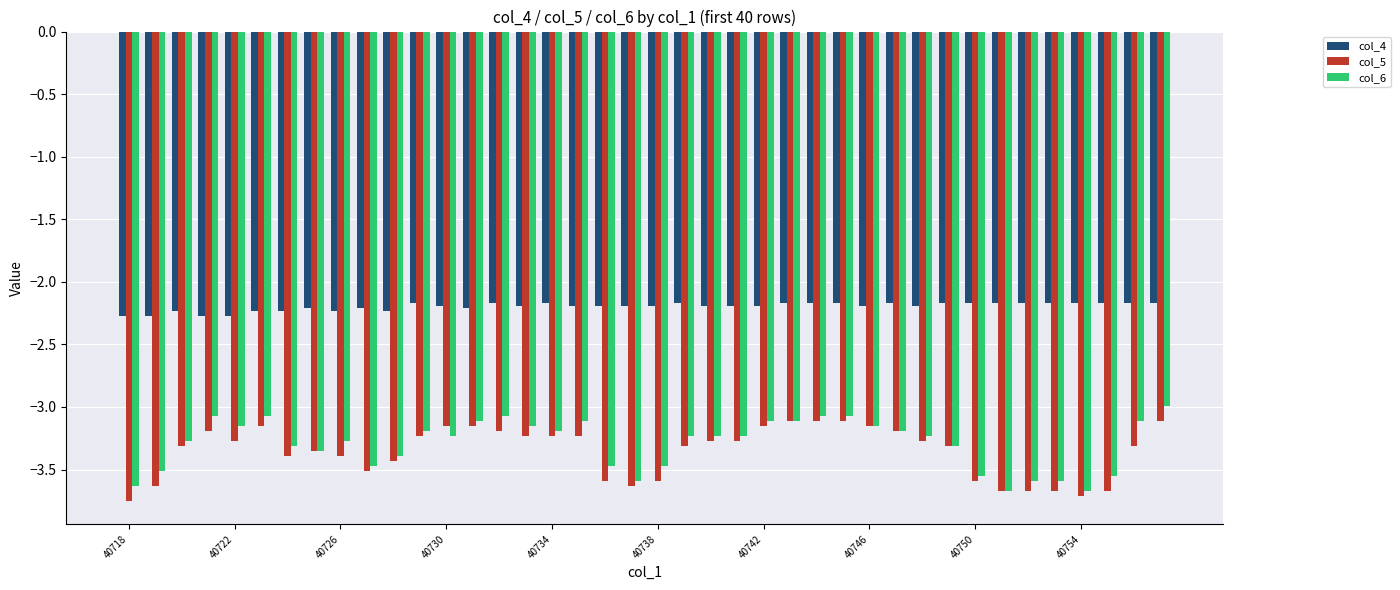

List the series in order of their peak value, lowest first.

col_5, col_6, col_4